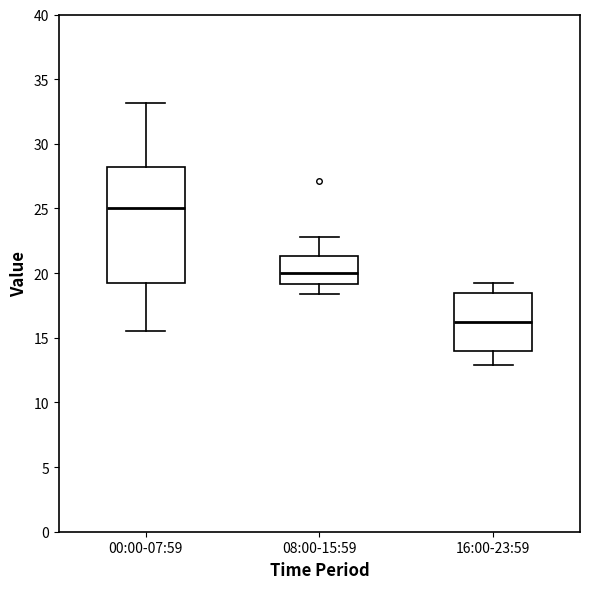

Which box is the tallest, from its lower edge to its upper edge?

00:00-07:59